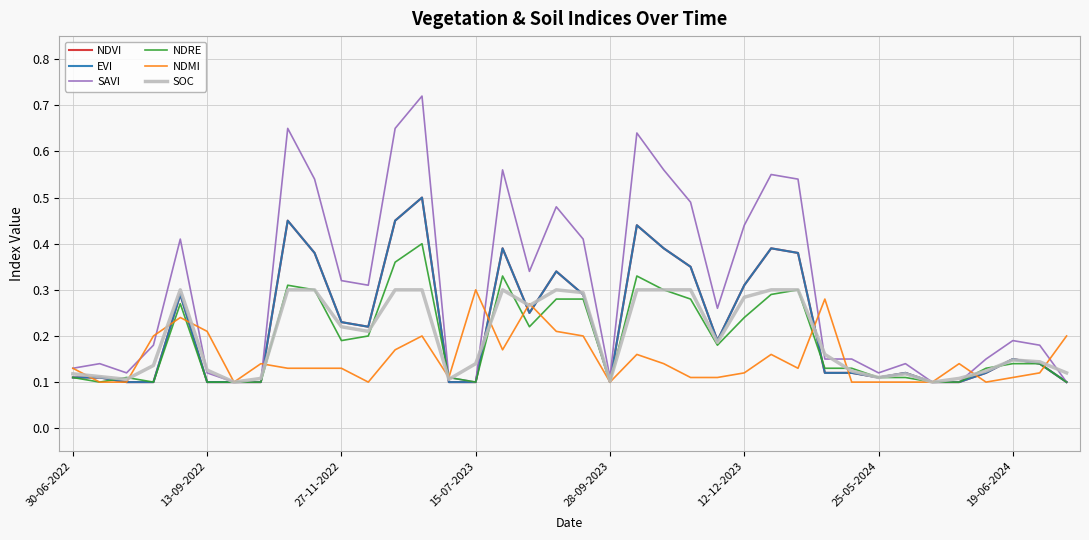

Does the chart have visible grid lines?

Yes